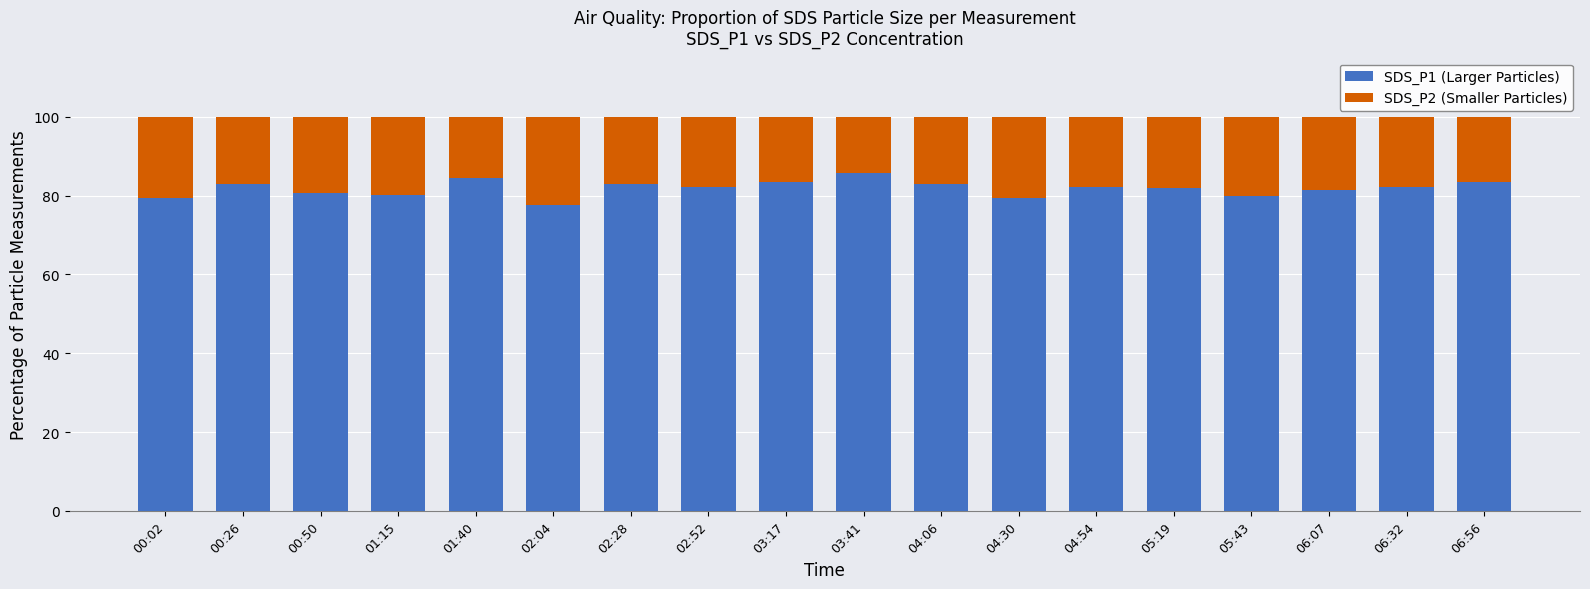

What is the sum of all SDS_P1 (Larger Particles) values?

1473.6